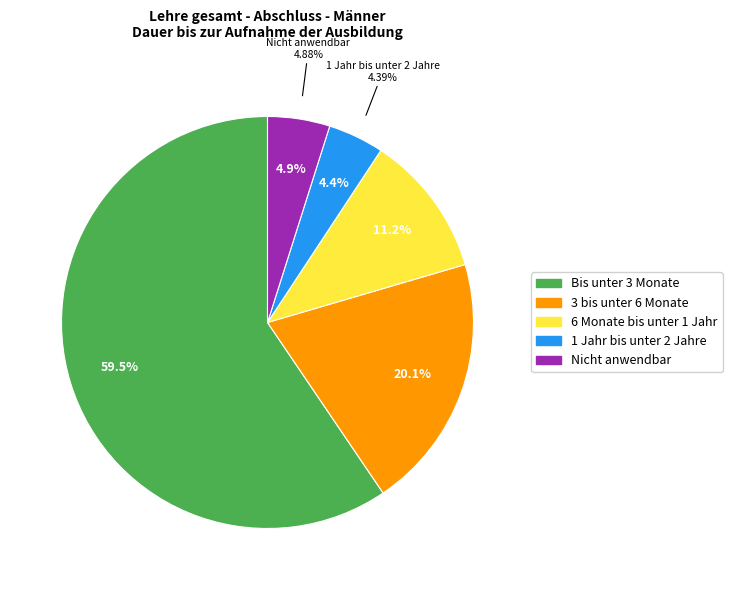

To the nearest percent, what is the difference between the 3 bis unter 6 Monate and 1 Jahr bis unter 2 Jahre slice percentages?

16%